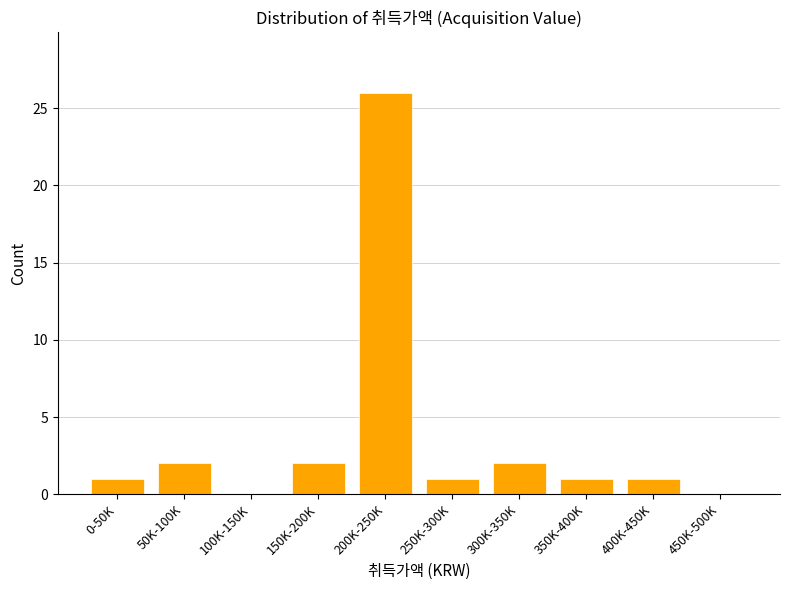

Reading left to right, extract all data points from this chart.

0-50K=1	50K-100K=2	100K-150K=0	150K-200K=2	200K-250K=26	250K-300K=1	300K-350K=2	350K-400K=1	400K-450K=1	450K-500K=0